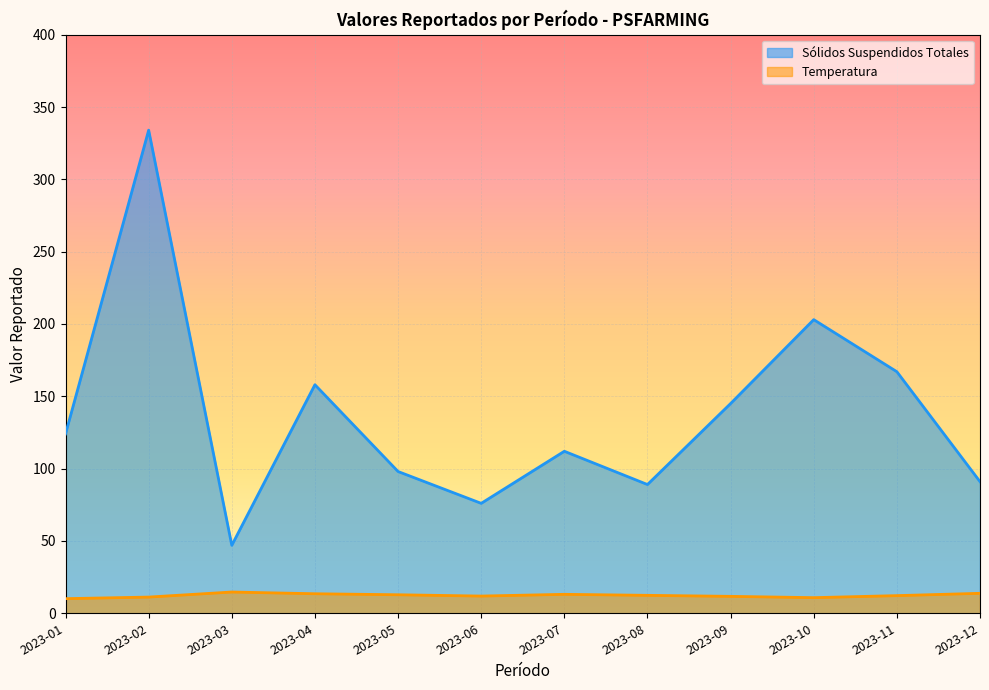

Reading left to right, what are all the values shown in this chart?

Sólidos Suspendidos Totales: 2023-01=124.0	2023-02=334.0	2023-03=47.0	2023-04=158.0	2023-05=98.0	2023-06=76.0	2023-07=112.0	2023-08=89.0	2023-09=145.0	2023-10=203.0	2023-11=167.0	2023-12=91.0
Temperatura: 2023-01=10.1	2023-02=11.2	2023-03=14.7	2023-04=13.5	2023-05=12.8	2023-06=11.9	2023-07=13.1	2023-08=12.4	2023-09=11.7	2023-10=10.8	2023-11=12.2	2023-12=13.8